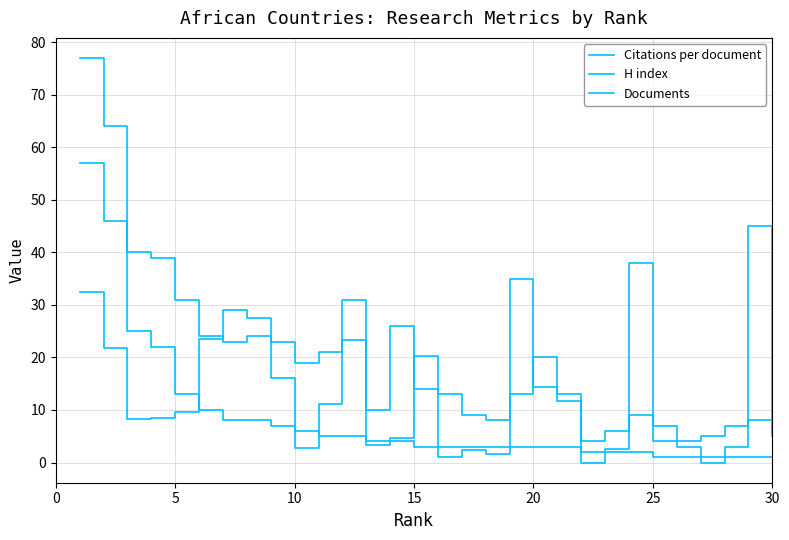

Does the chart have visible grid lines?

Yes